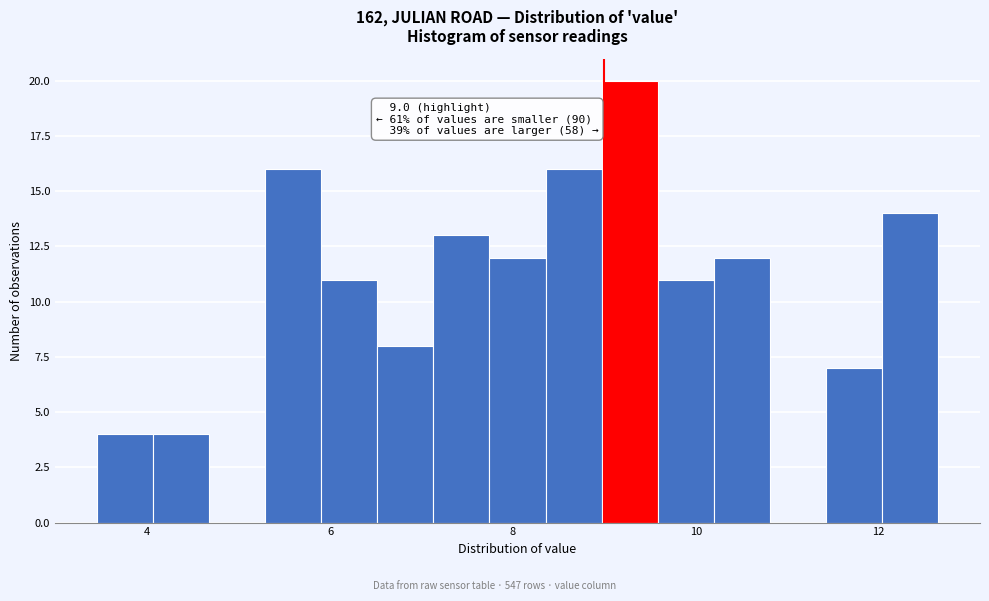

Read against the x-axis, roughly where is the centre of the tallest bar?

9.2